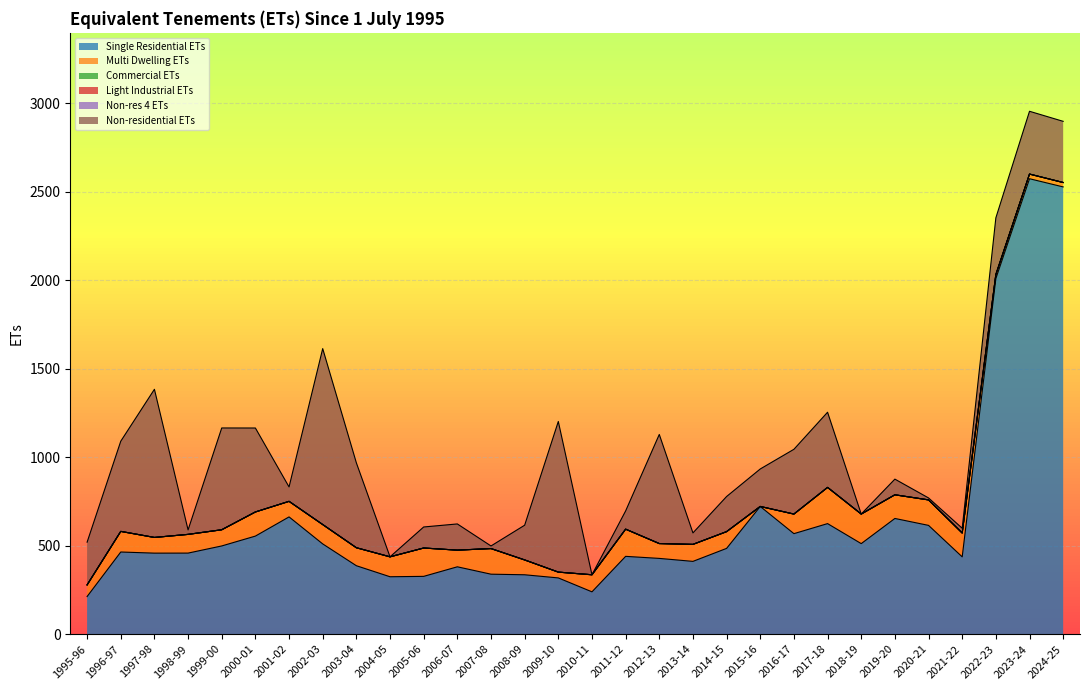

Between 2020-21 and 1997-98, which is larger?

2020-21